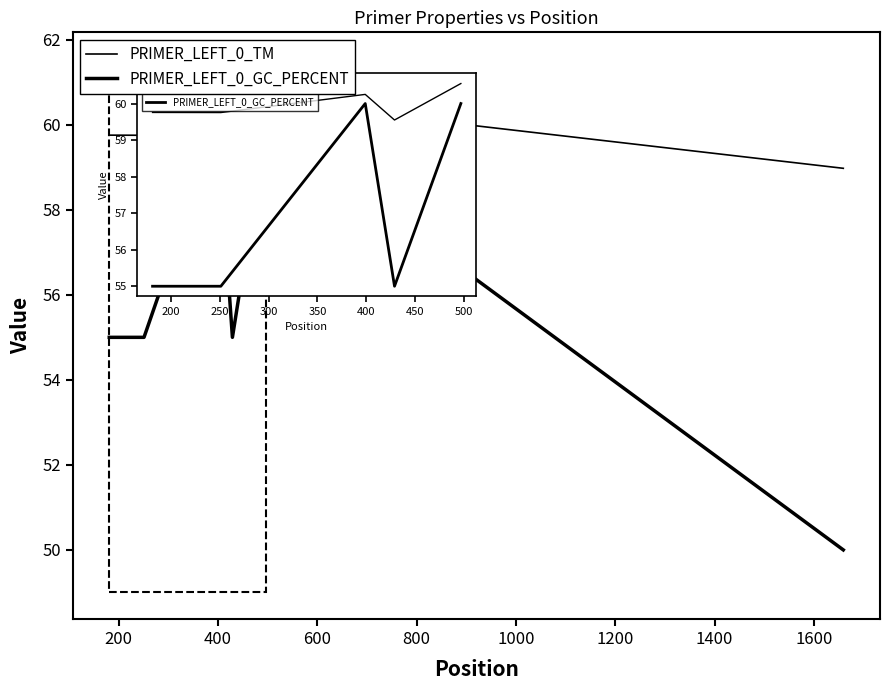

Is this an area chart (filled region under the line)?

No